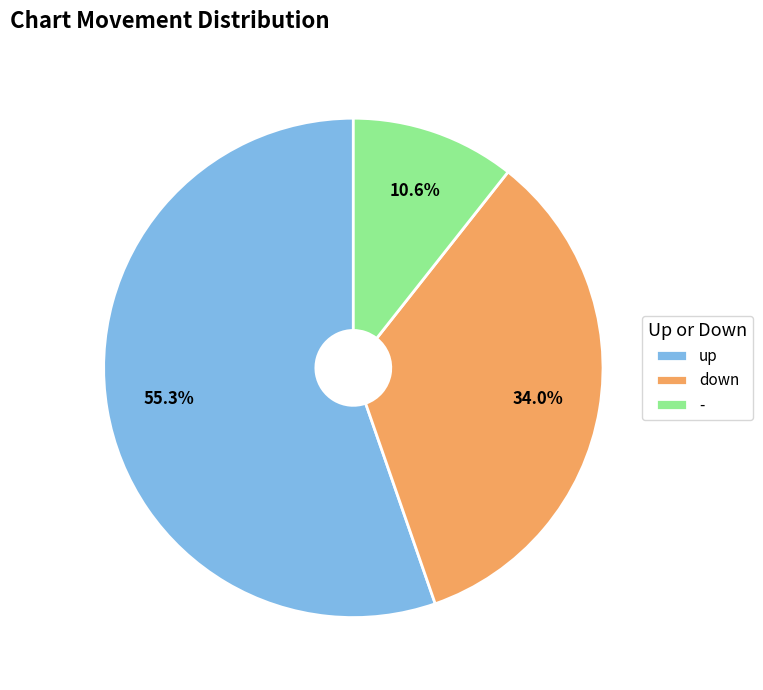

Is - the majority of the pie?

No